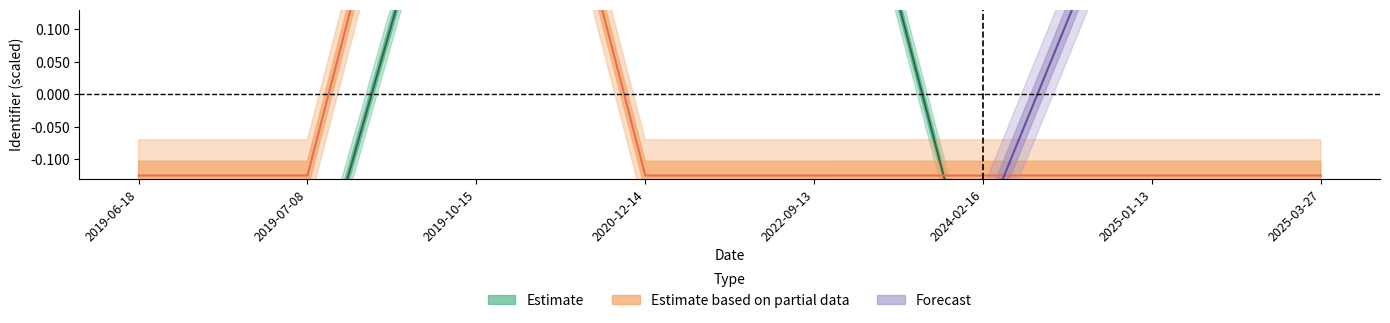

Reading left to right, what are all the values shown in this chart?

Estimate: -0.4	-0.3	0.6	0.6	0.6	-0.4	-0.3	-0.4
Estimate based on partial data: -0.1	-0.1	0.9	-0.1	-0.1	-0.1	-0.1	-0.1
Forecast: -0.2	-0.2	-0.2	-0.2	-0.2	-0.2	0.4	0.8